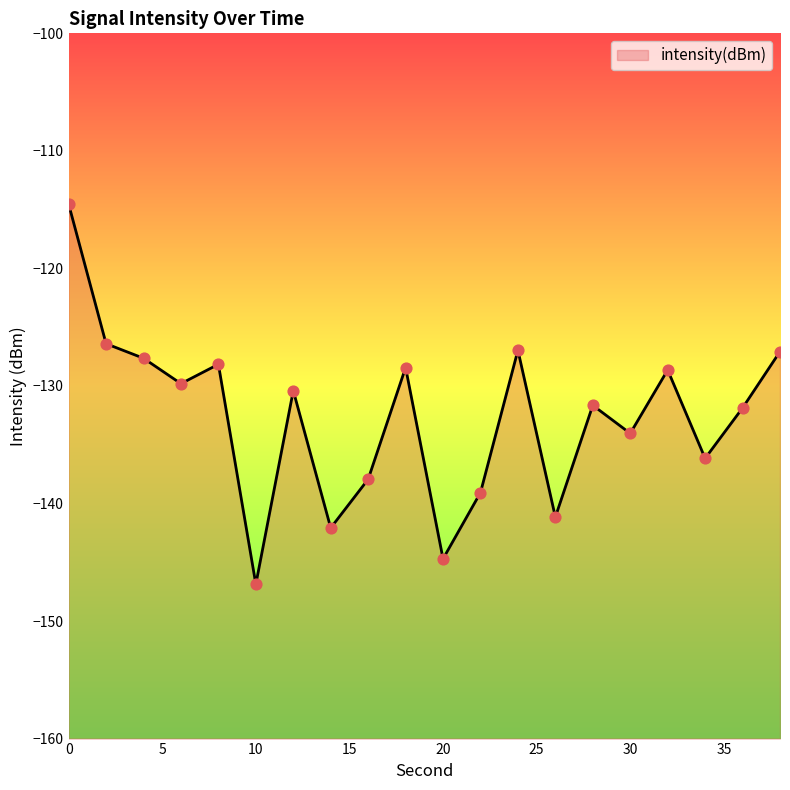

Which has a higher value, 4 or 12?

4